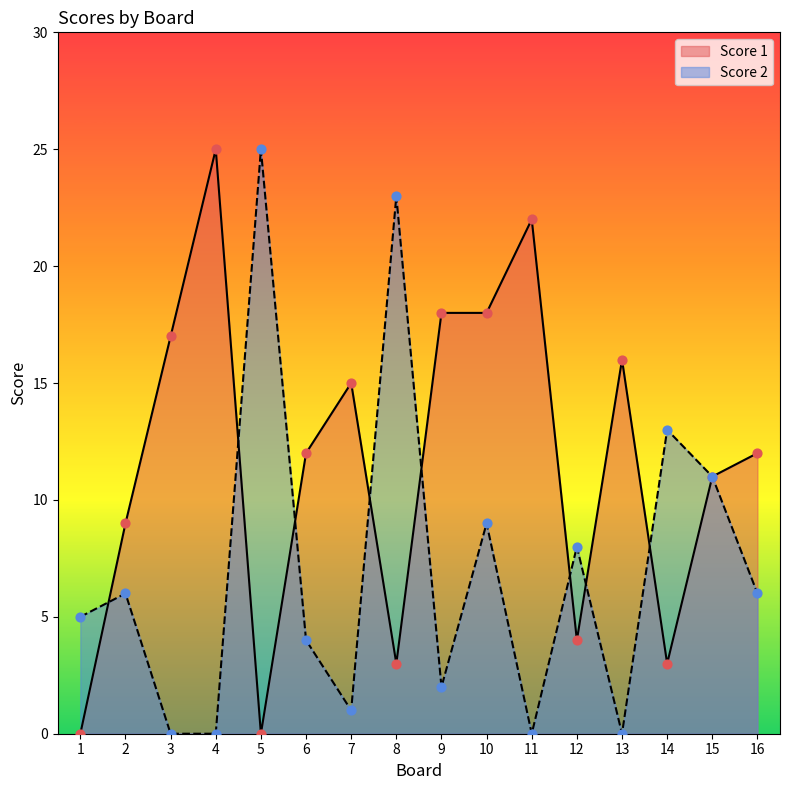

What are all the series names shown in the legend?

Score 1, Score 2